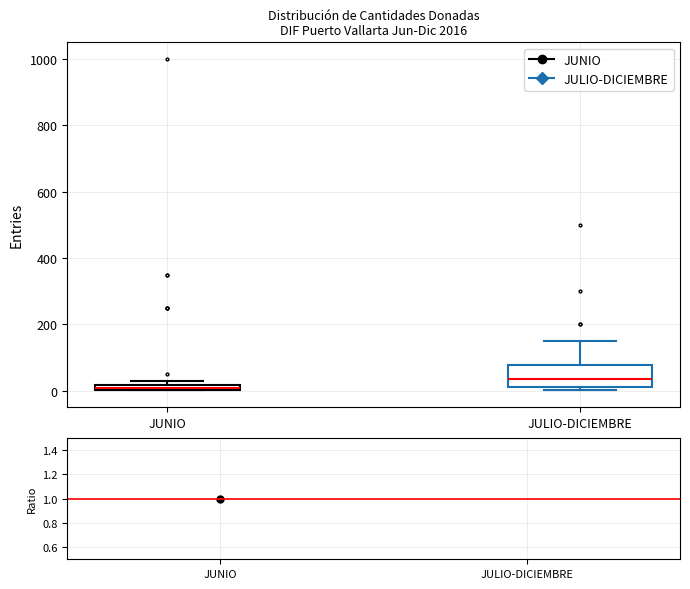

Where is the upper edge of the box for JUNIO on the y-axis? The values are not printed on the chart, so give them approximately, as read against the axis.

20